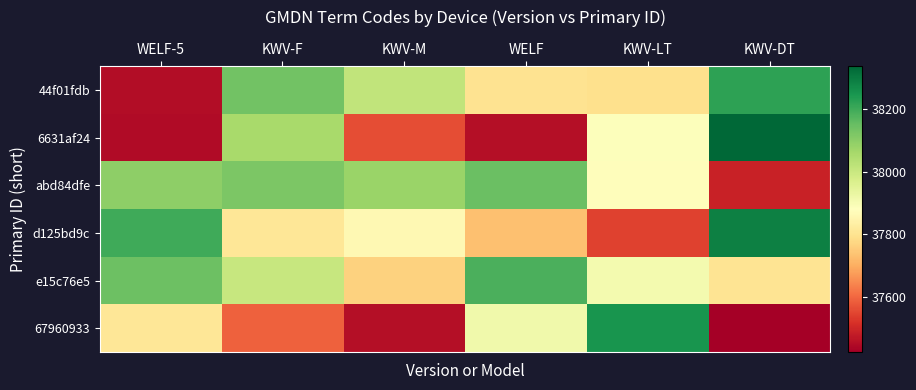

Reading right to left, what are all the values shown in this chart?

44f01fdb: KWV-DT=38219	KWV-LT=37794	WELF=37799	KWV-M=38015	KWV-F=38134	WELF-5=37450
6631af24: KWV-DT=38336	KWV-LT=37887	WELF=37455	KWV-M=37562	KWV-F=38058	WELF-5=37446
abd84dfe: KWV-DT=37489	KWV-LT=37874	WELF=38147	KWV-M=38078	KWV-F=38122	WELF-5=38096
d125bd9c: KWV-DT=38287	KWV-LT=37543	WELF=37731	KWV-M=37861	KWV-F=37811	WELF-5=38200
e15c76e5: KWV-DT=37804	KWV-LT=37906	WELF=38183	KWV-M=37763	KWV-F=38004	WELF-5=38142
67960933: KWV-DT=37424	KWV-LT=38248	WELF=37915	KWV-M=37453	KWV-F=37588	WELF-5=37811